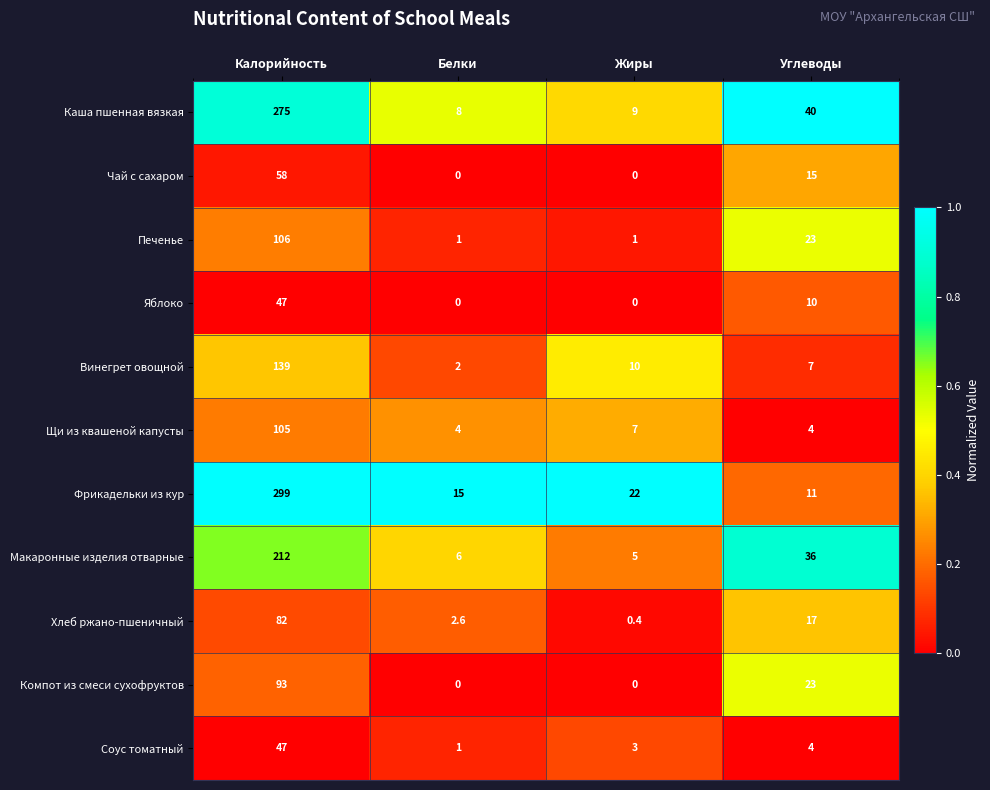

List the labels in order of Фрикадельки из кур value, smallest first.

Углеводы, Белки, Жиры, Калорийность